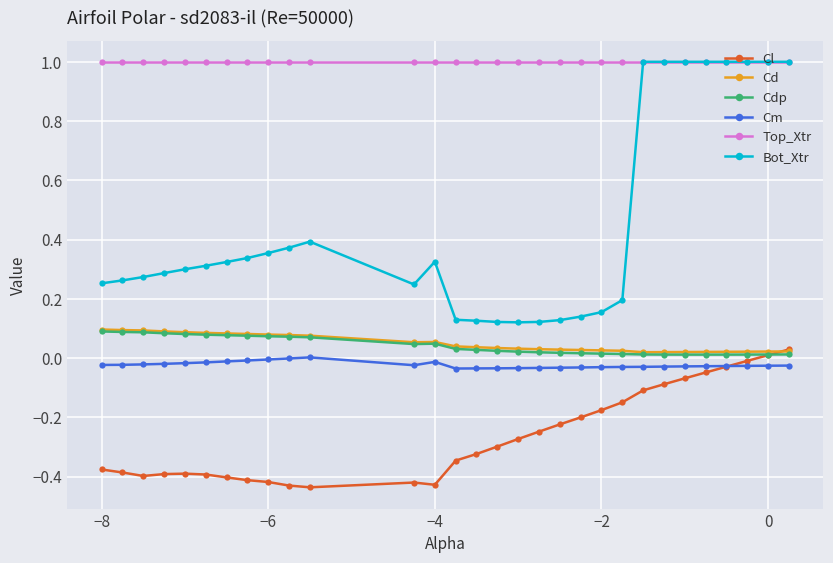

True or false: Bot_Xtr and Cl cross at least once.

False